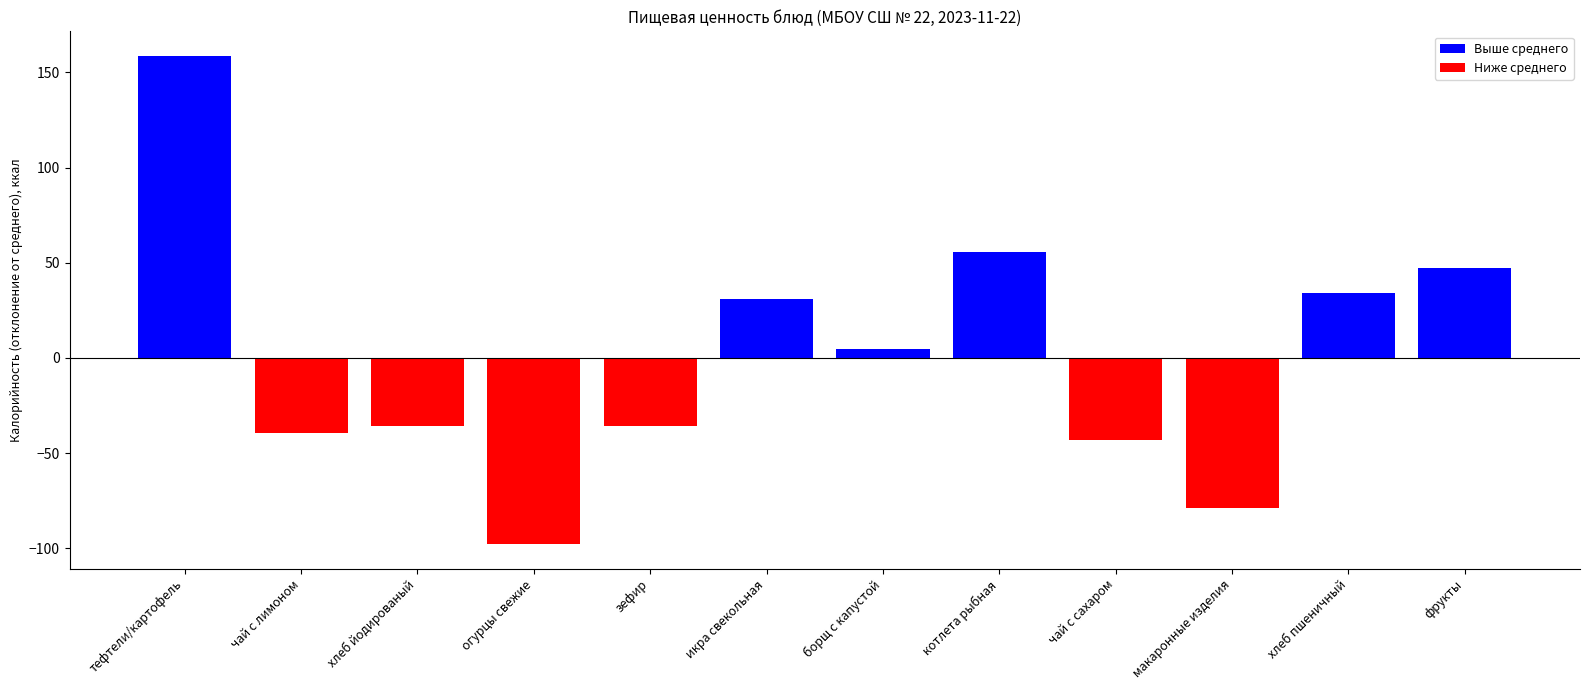

Which has a higher value, икра свекольная or зефир?

икра свекольная